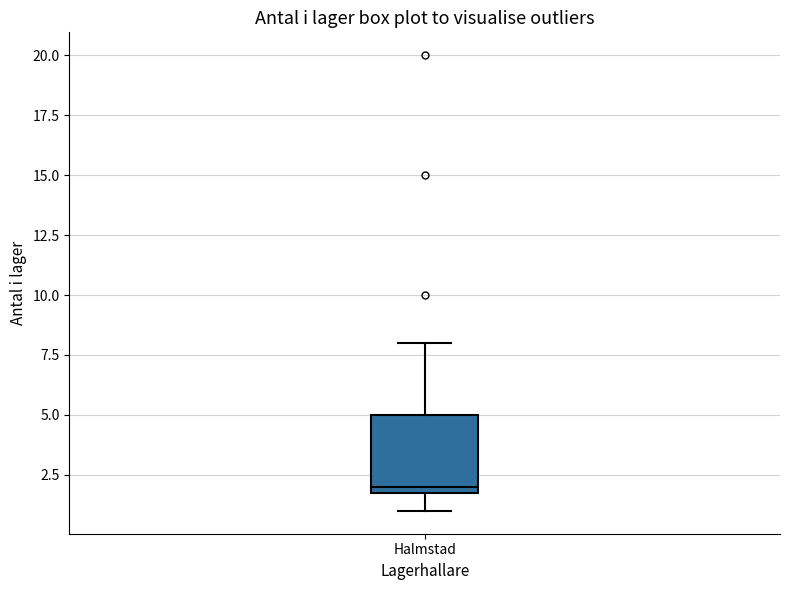

Read this box plot against the y-axis: the position of the median line, the range covered by the box, and the ends of both whiskers. The values are not printed on the chart, so give them approximately, as read against the axis.

median 2 (just above the box's lower edge), box 2 to 5, whiskers 1 to 8